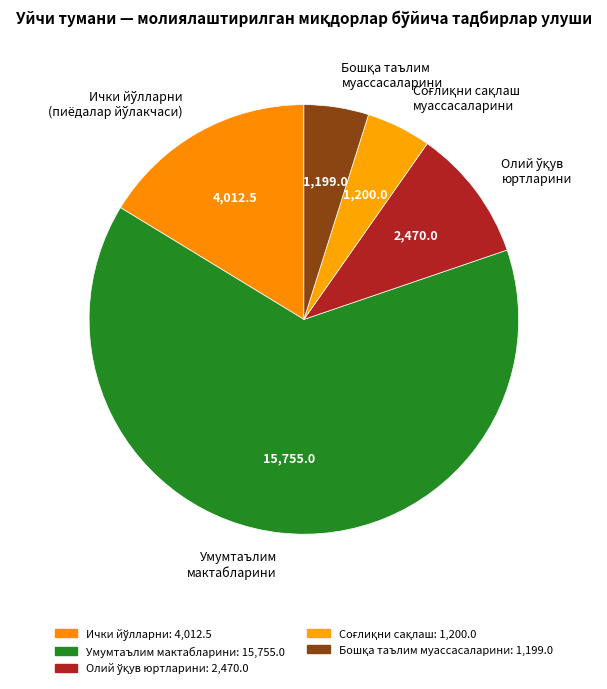

What is the largest slice in the pie chart?

Умумтаълим мактабларини